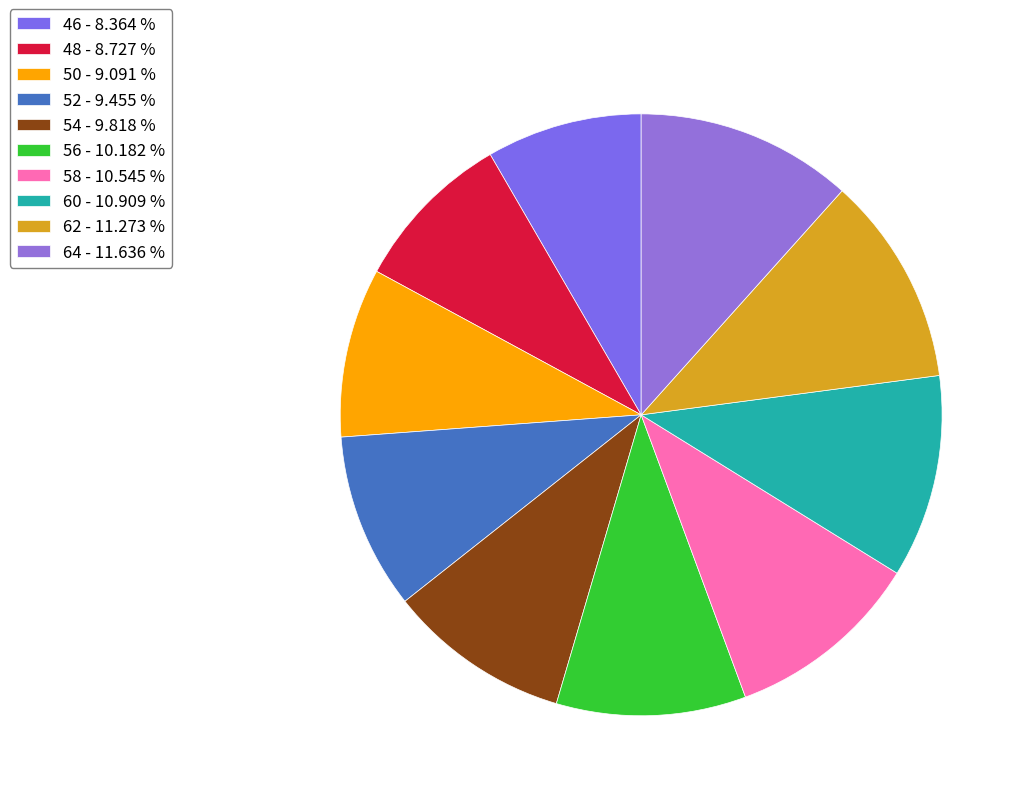

What percentage is the 50 slice, to the nearest percent?

9%